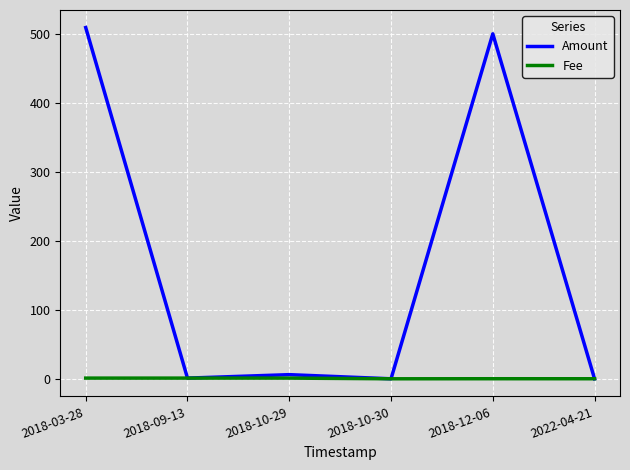

Is the value of Fee at 2022-04-21 greater than the value of Amount at 2018-12-06?

No